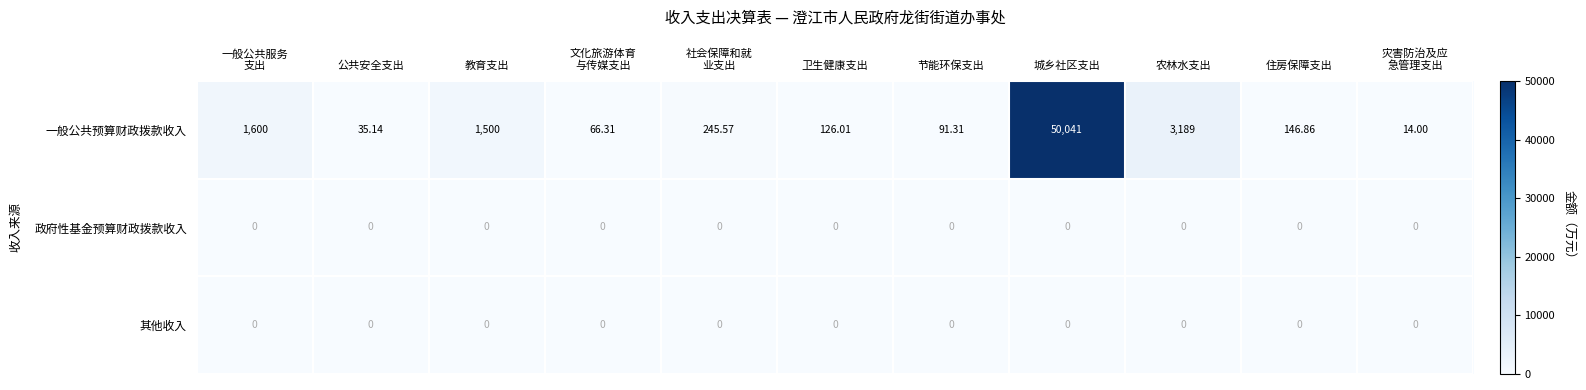

Which series has the largest total across all categories?

一般公共预算财政拨款收入